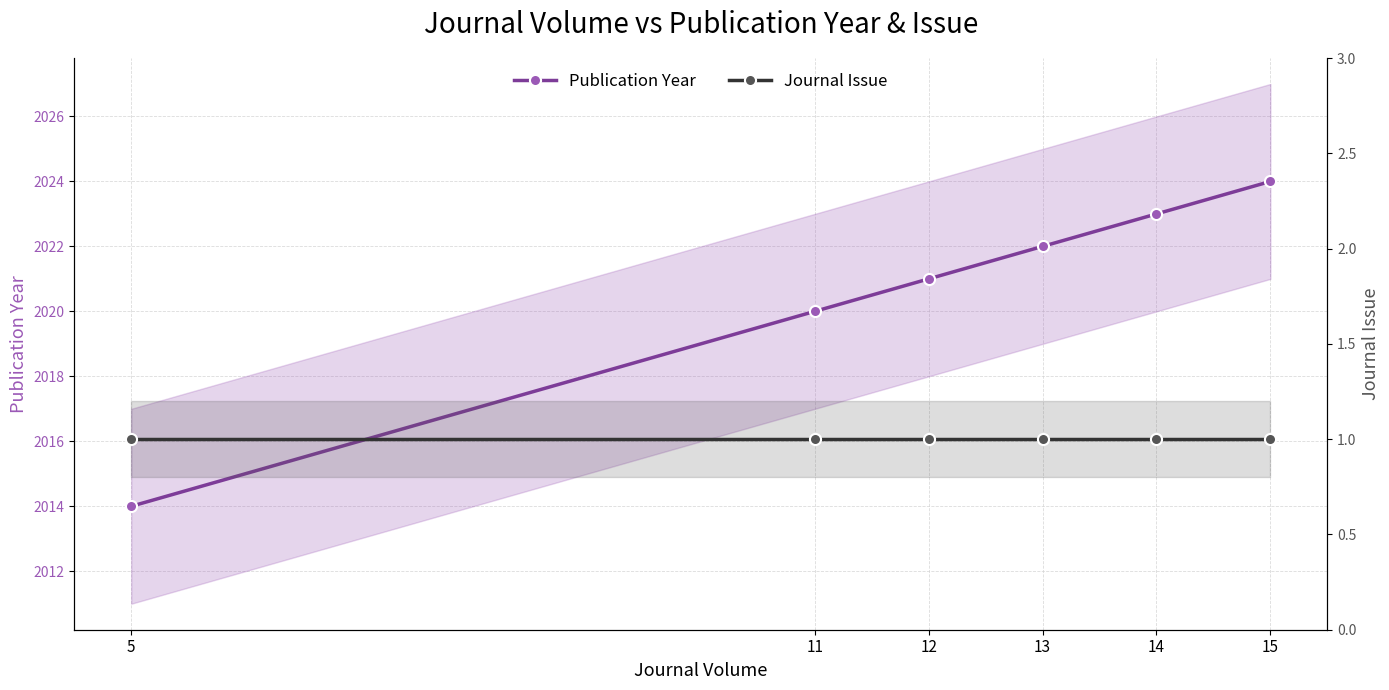

Where does the Publication Year series first go above 2022?

14